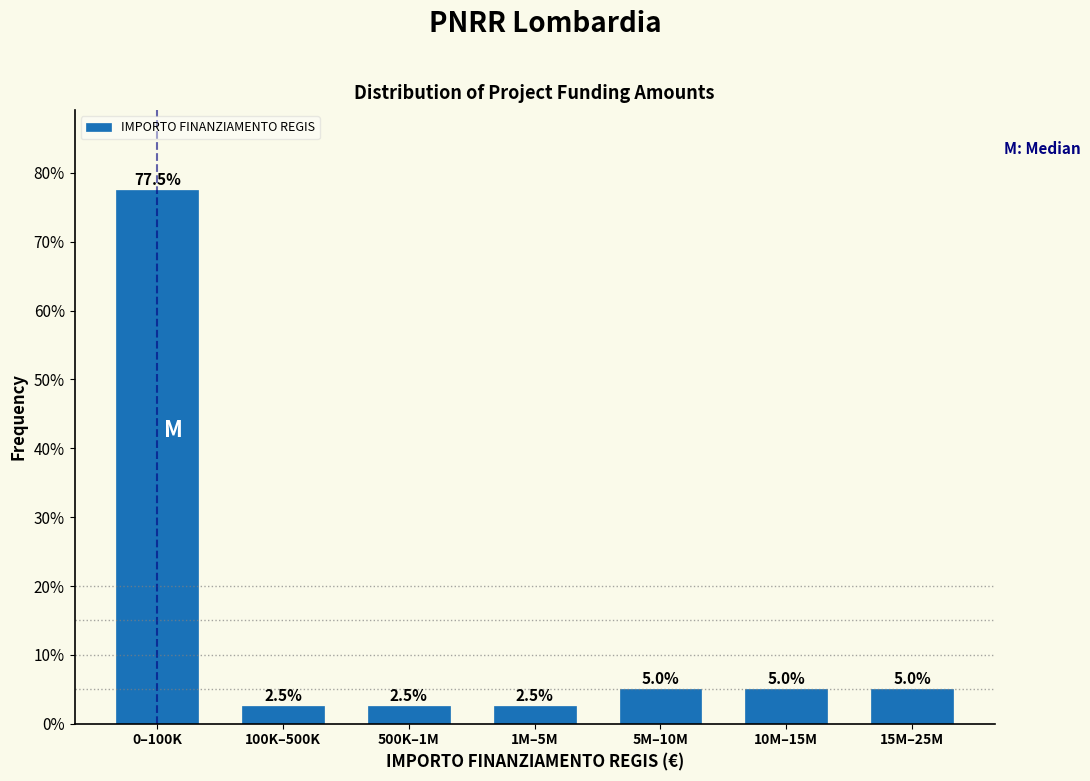

Reading right to left, what are all the values shown in this chart?

5.0	5.0	5.0	2.5	2.5	2.5	77.5